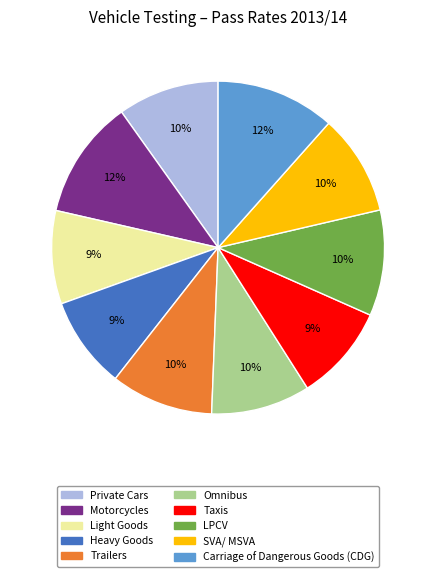

Does Carriage of Dangerous Goods (CDG) represent more than half of the total?

No